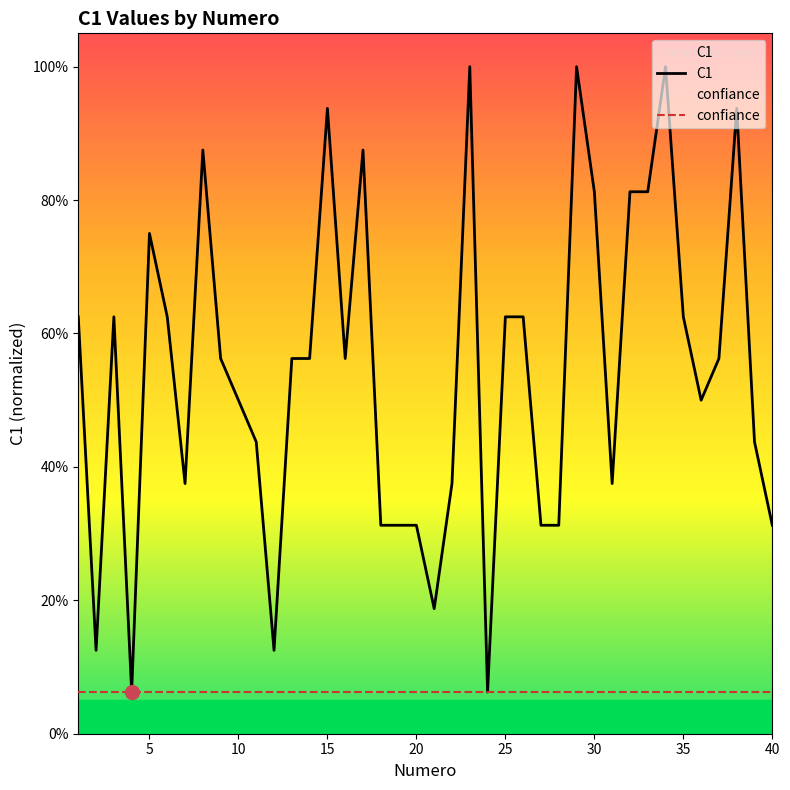

The confiance series shows 0.1 at 20. True or false?

True